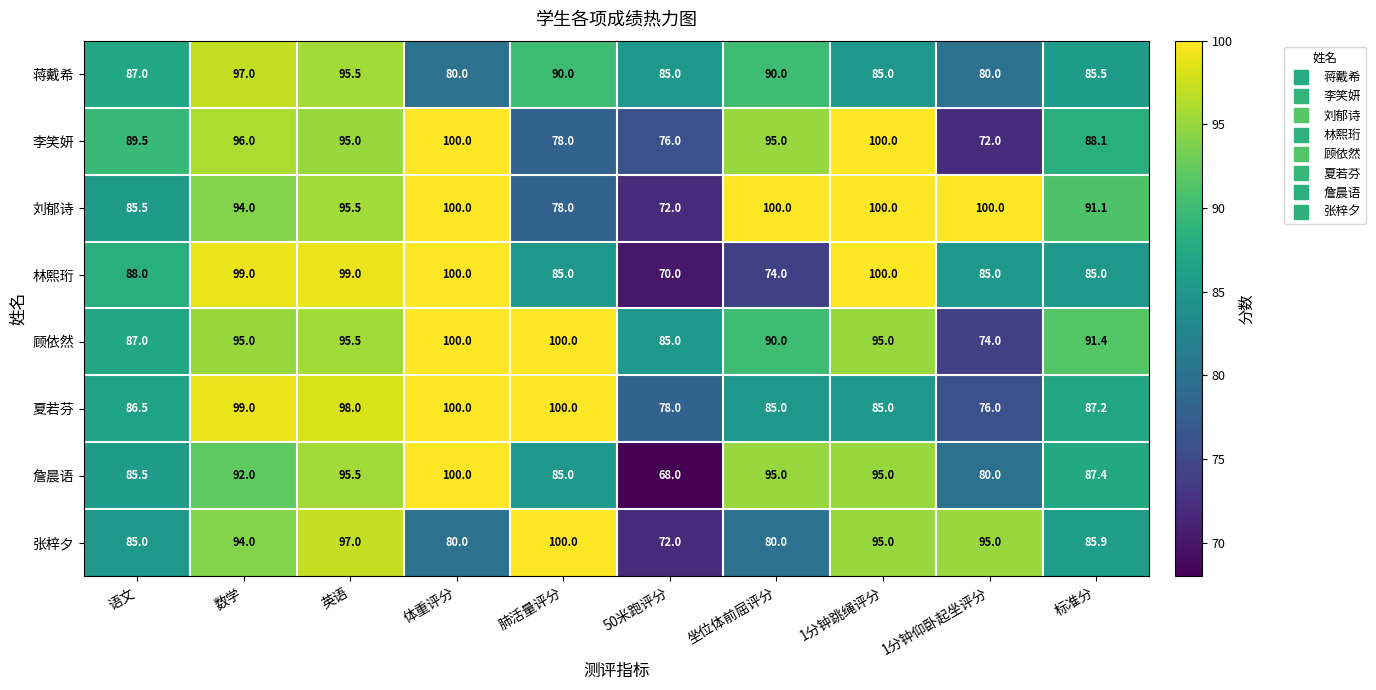

The value of 张梓夕 at 1分钟跳绳评分 is 95.0. True or false?

True